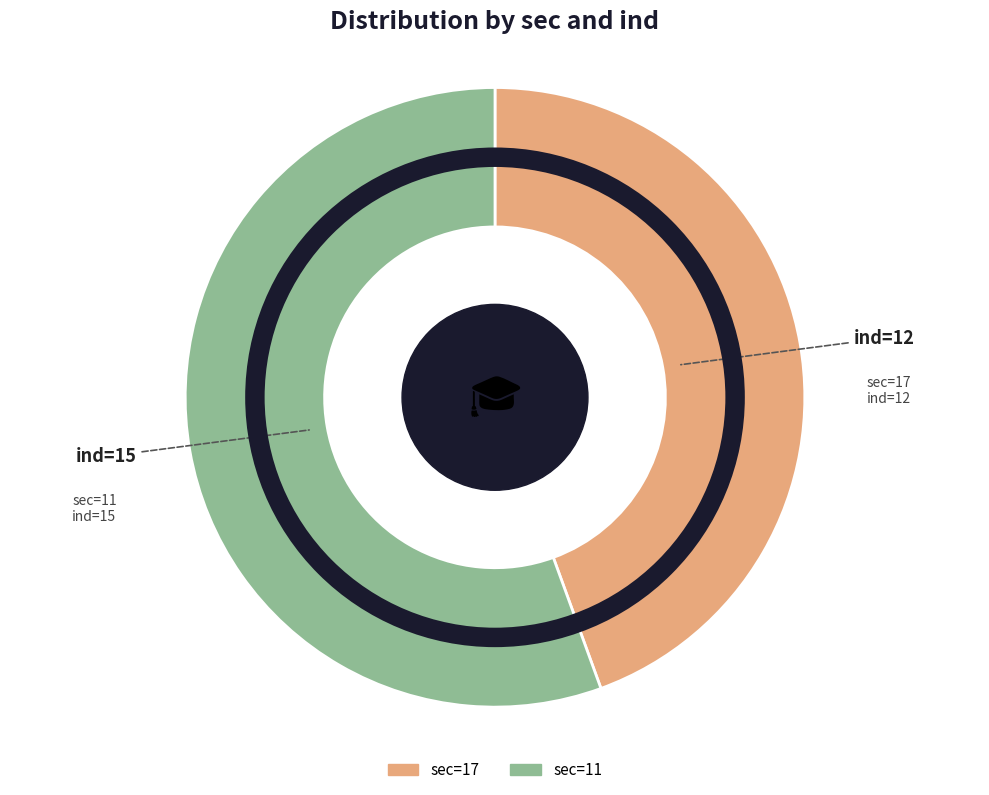

Rank the categories by value from highest to lowest.

sec=11, sec=17